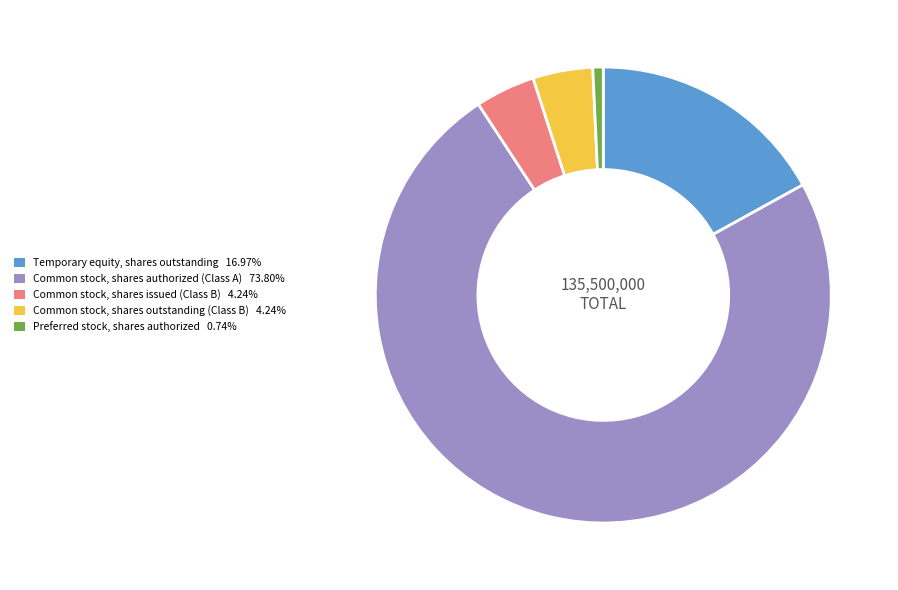

Which slice is the largest?

Common stock, shares authorized (Class A)